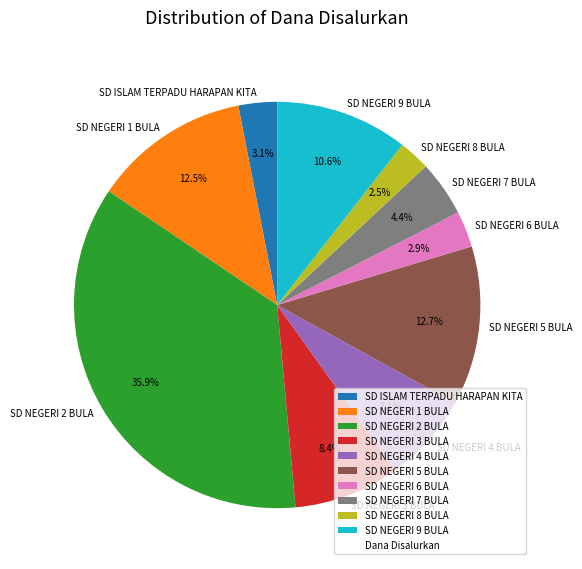

What percentage is NOT represented by SD NEGERI 4 BULA?

92.9%